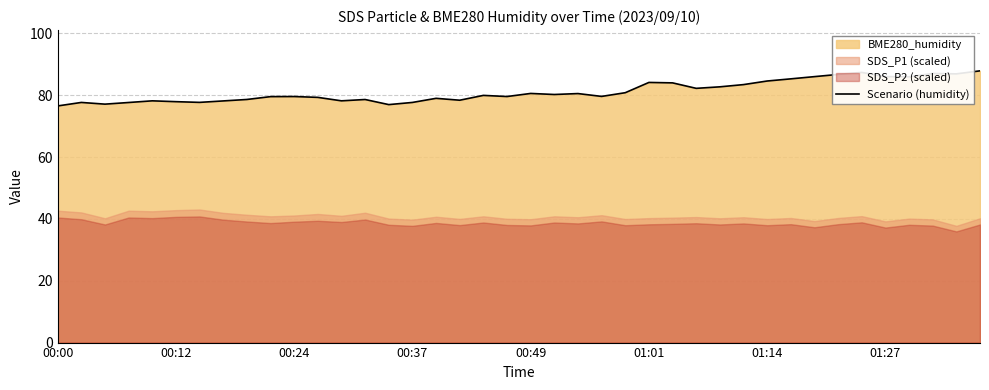

Where does the data first go above 79?

9